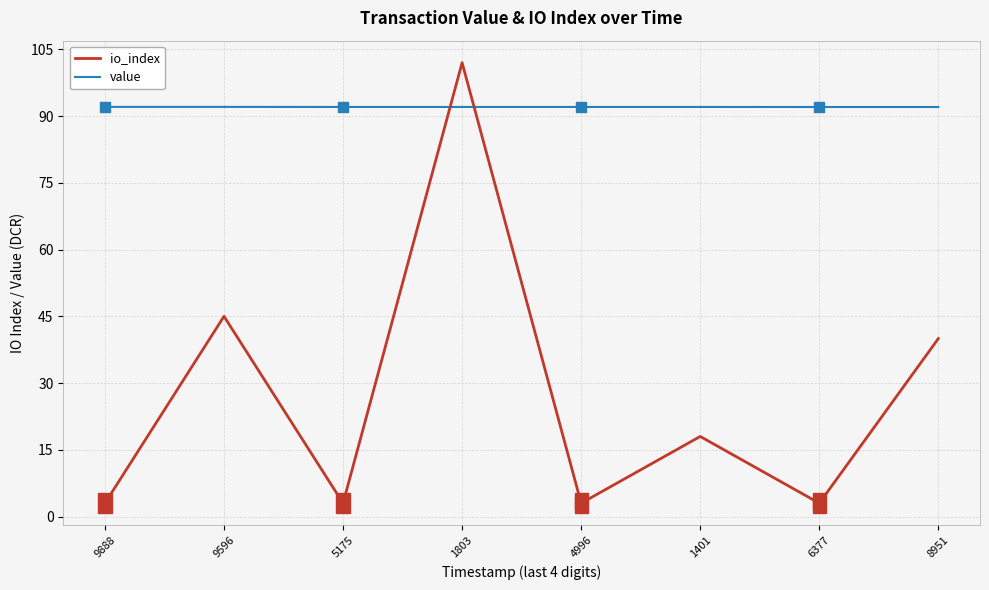

At which category is the sum across all series the highest?

1803